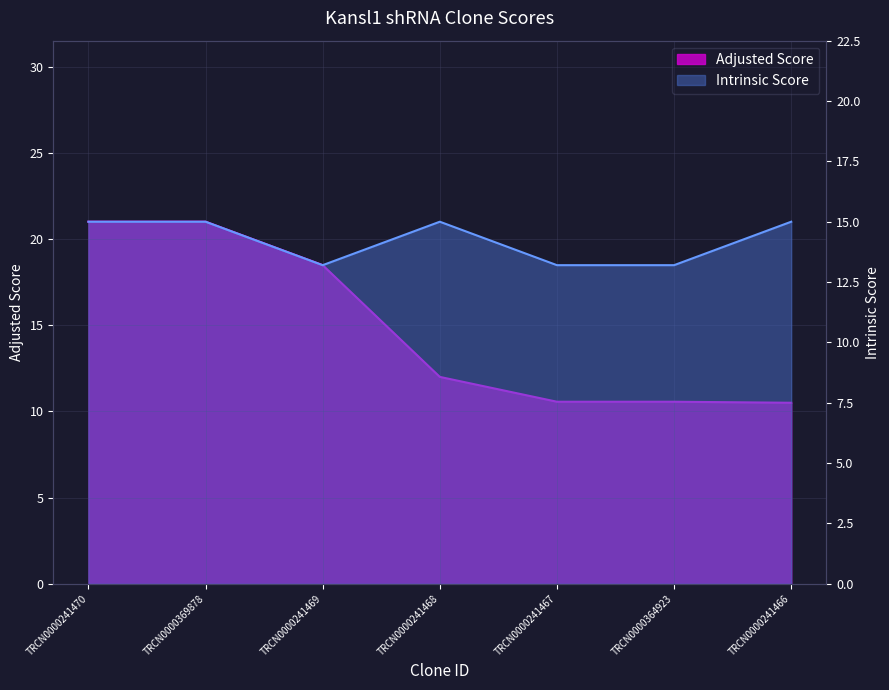

What position from the left is TRCN0000241468?

4